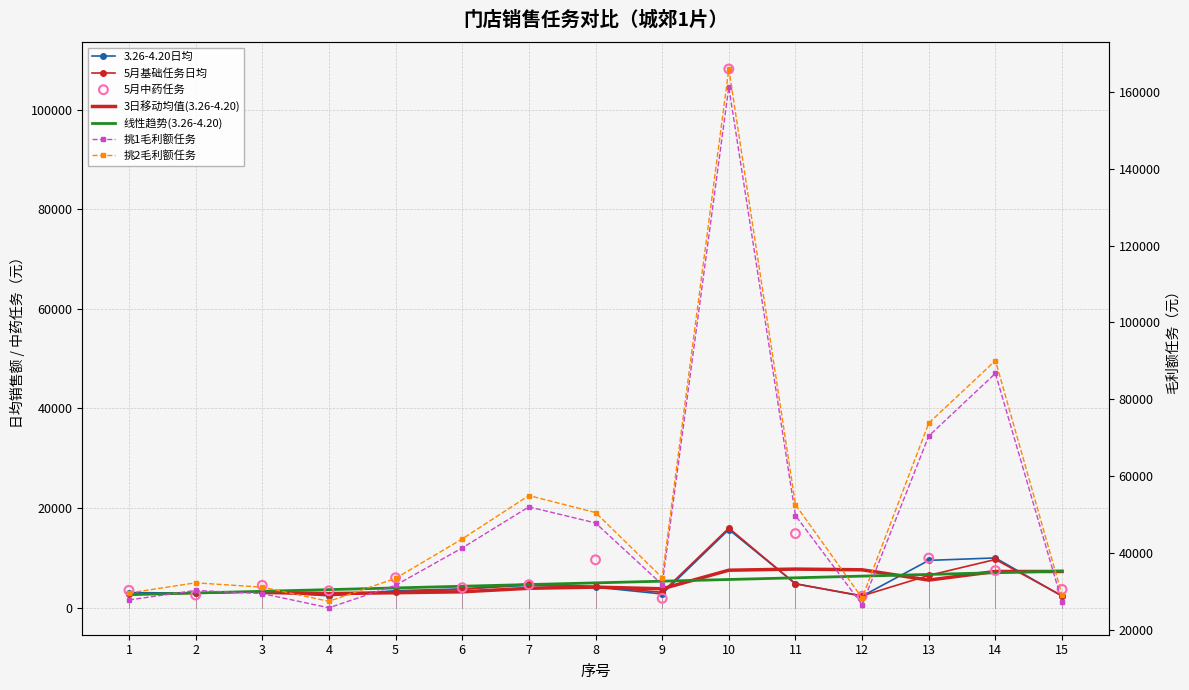

What is the total value across all series at 6?

96515.8